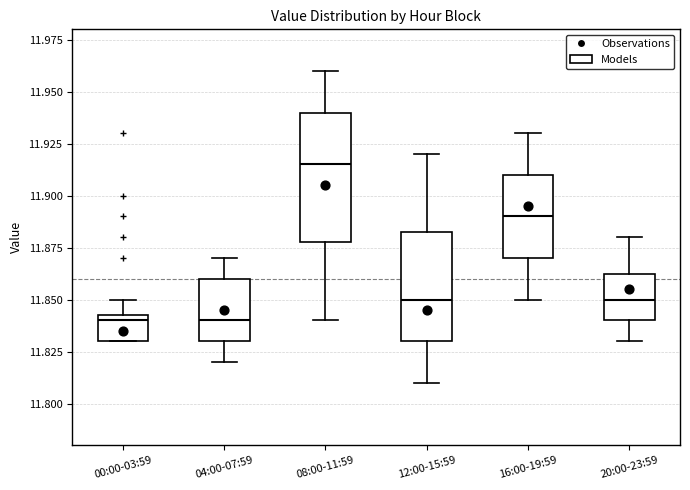

Which box is the tallest, from its lower edge to its upper edge?

08:00-11:59